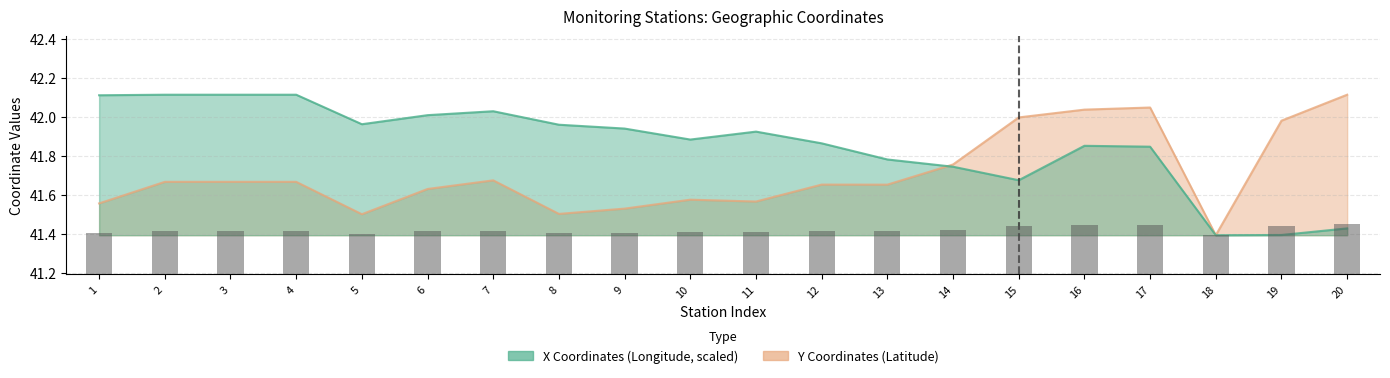

How many series are shown in this chart?

2